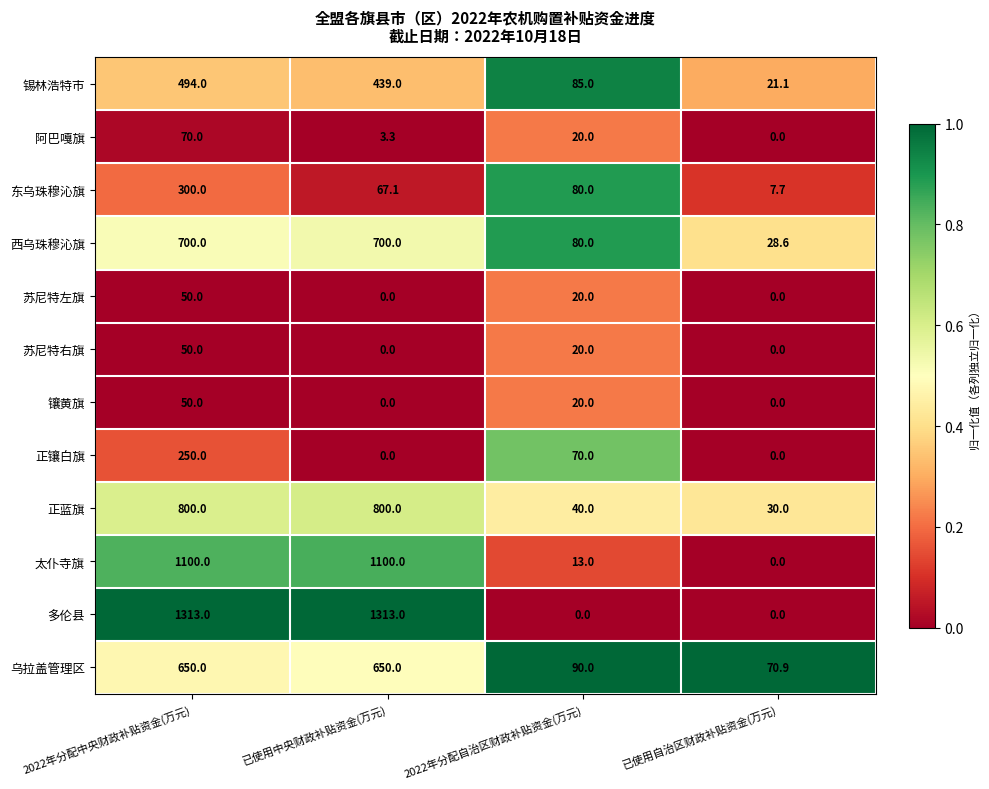

The value of 西乌珠穆沁旗 at 2022年分配自治区财政补贴资金(万元) is 19.2. True or false?

False